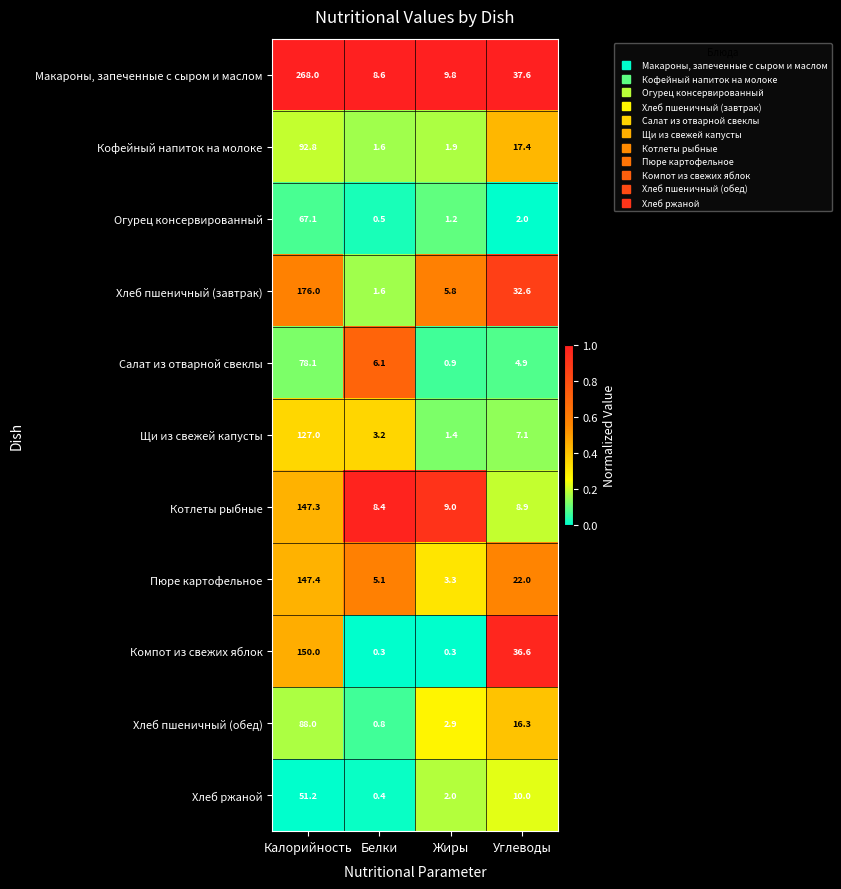

Is it true that Компот из свежих яблок equals 36.6 at Углеводы?

True